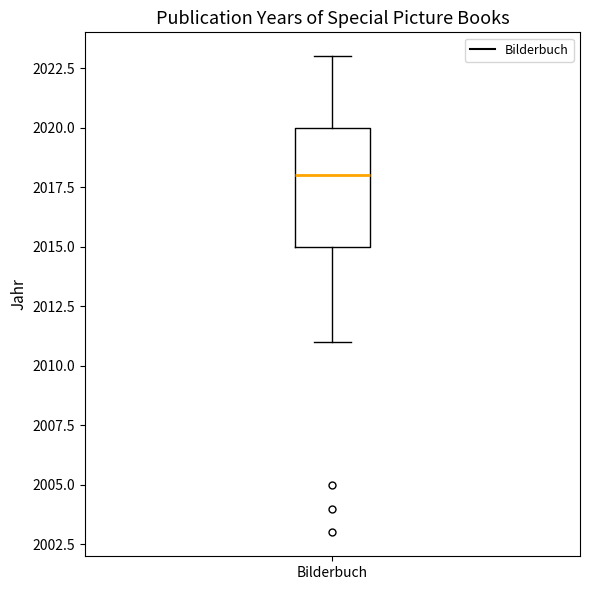

Transcribe this box plot: give where the median line is, the range the box spans, and where the two whiskers end, as read against the y-axis. The values are not printed on the chart, so give them approximately, as read against the axis.

median 2018, box 2015 to 2020, whiskers 2011 to 2023